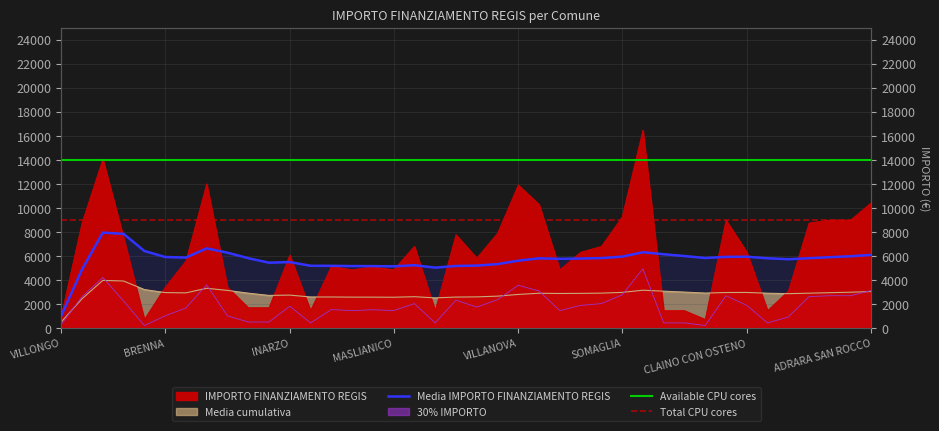

What is the label of the 24th point from the right?

MASLIANICO